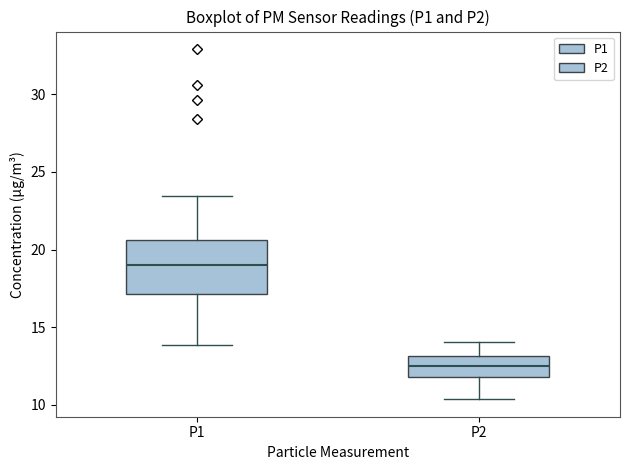

Reading left to right, read every box against the y-axis: the position of its median line, the range the box covers, and the ends of its whiskers. The values are not printed on the chart, so give them approximately, as read against the axis.

P1: median 19.0, box 17.0 to 20.5, whiskers 14.0 to 23.5
P2: median 12.5, box 12.0 to 13.0, whiskers 10.5 to 14.0